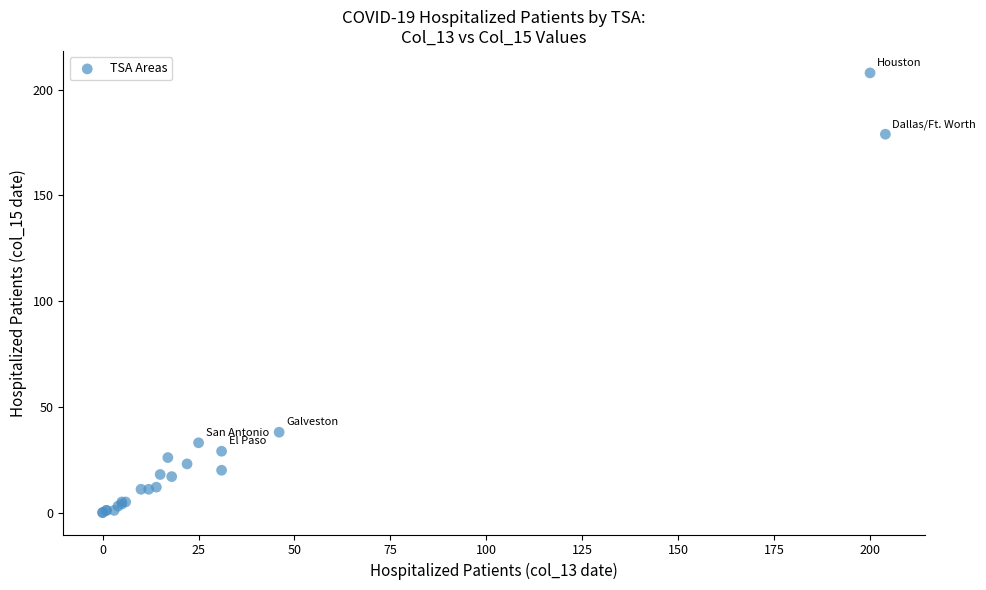

What Y value in the scatter plot is closest to 104?

38